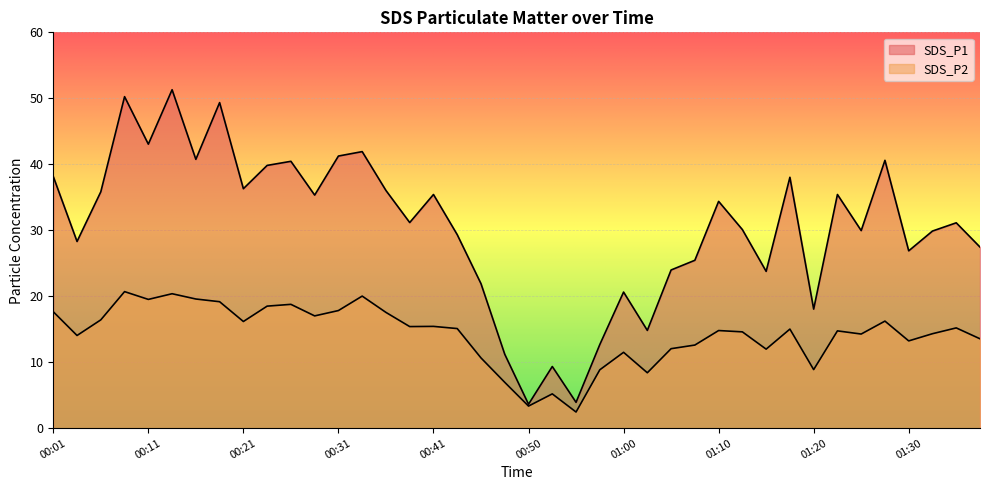

True or false: SDS_P1 and SDS_P2 intersect in this chart.

False